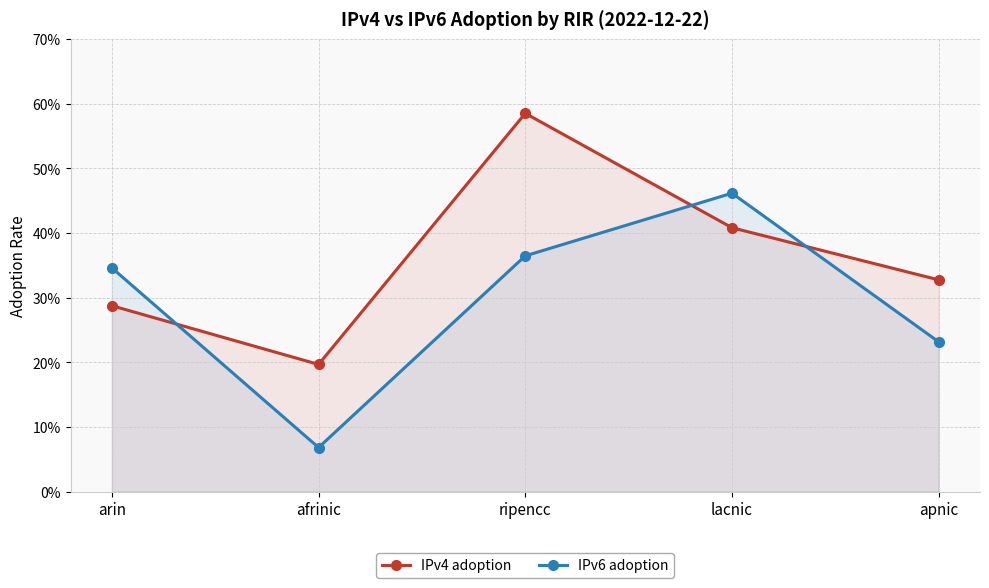

Which category has the lowest value across all series?

afrinic